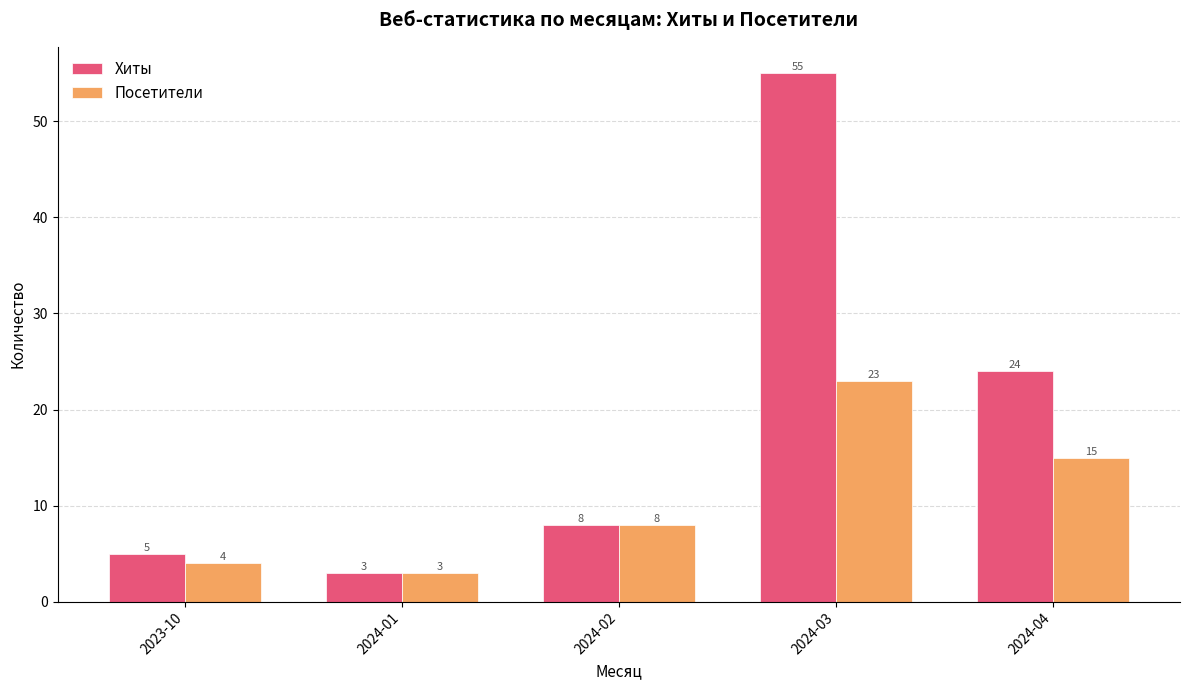

What is the minimum value for Хиты?

3